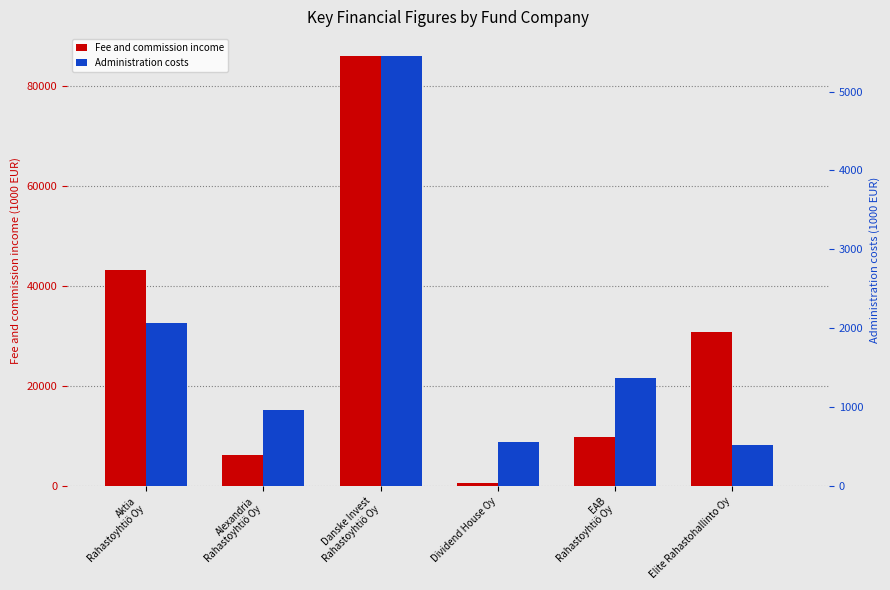

What is the sum of the Administration costs values at Alexandria
Rahastoyhtiö Oy and Aktia
Rahastoyhtiö Oy?

3036